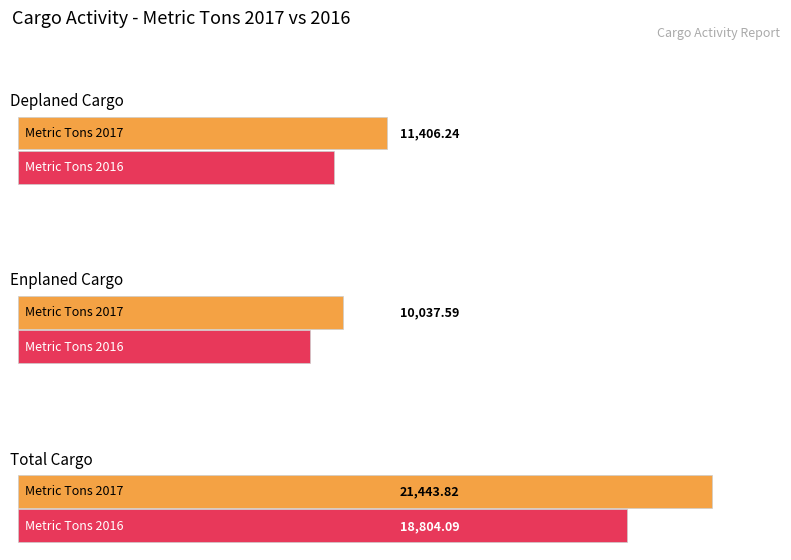

What is the difference between the Total Cargo values at Metric Tons 2016 and Metric Tons 2017?

2639.7